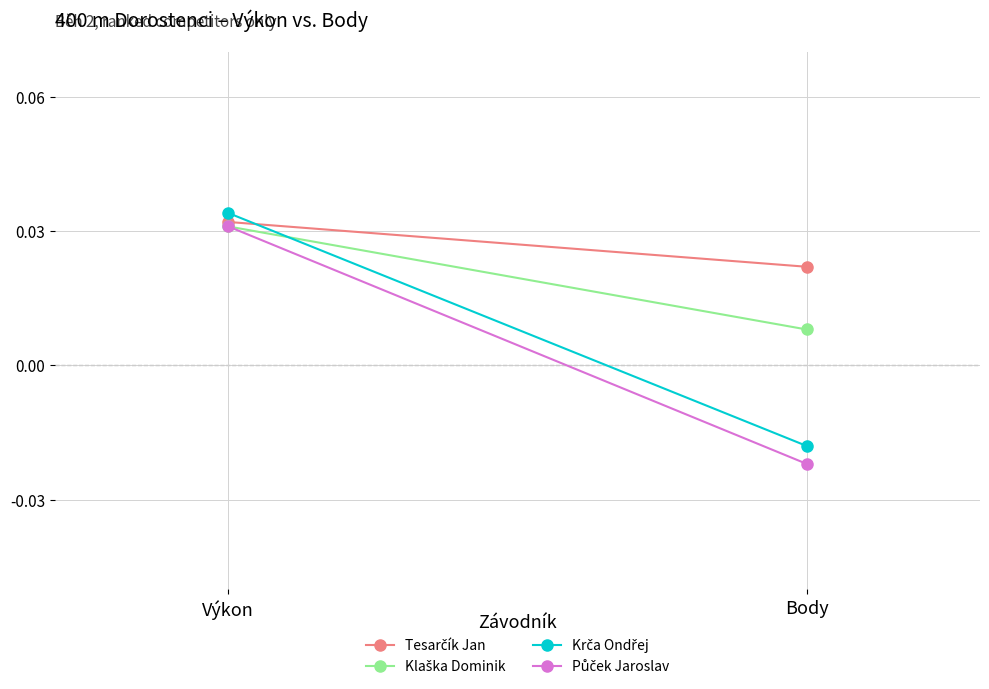

Rank the series by their maximum value, from highest to lowest.

Krča Ondřej, Tesarčík Jan, Klaška Dominik, Půček Jaroslav